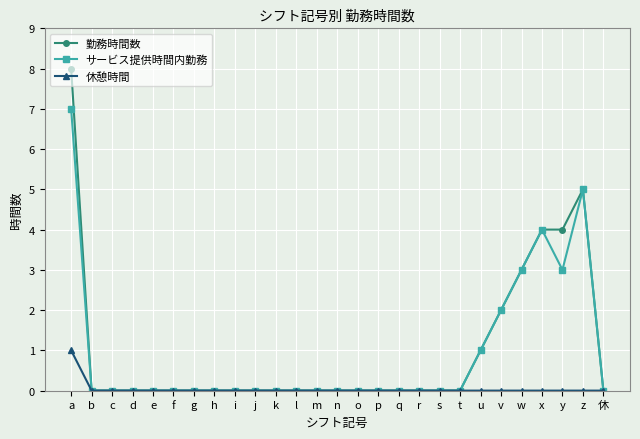

What position from the right is q?

11